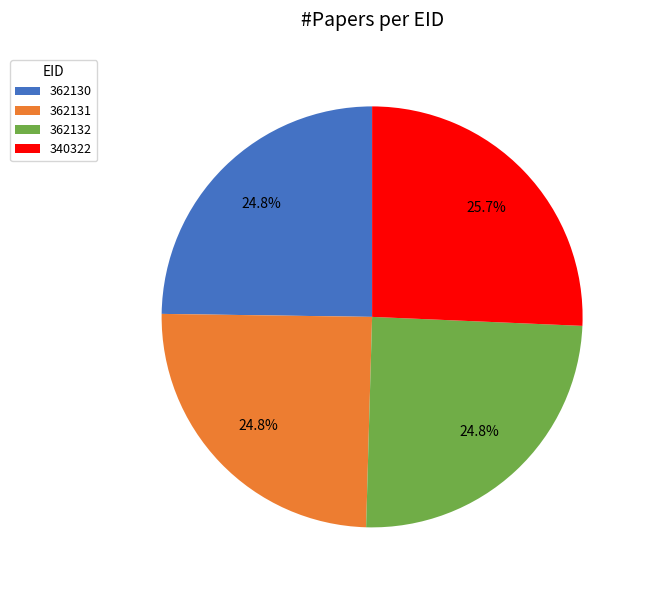

Which category has the biggest portion of the pie?

340322